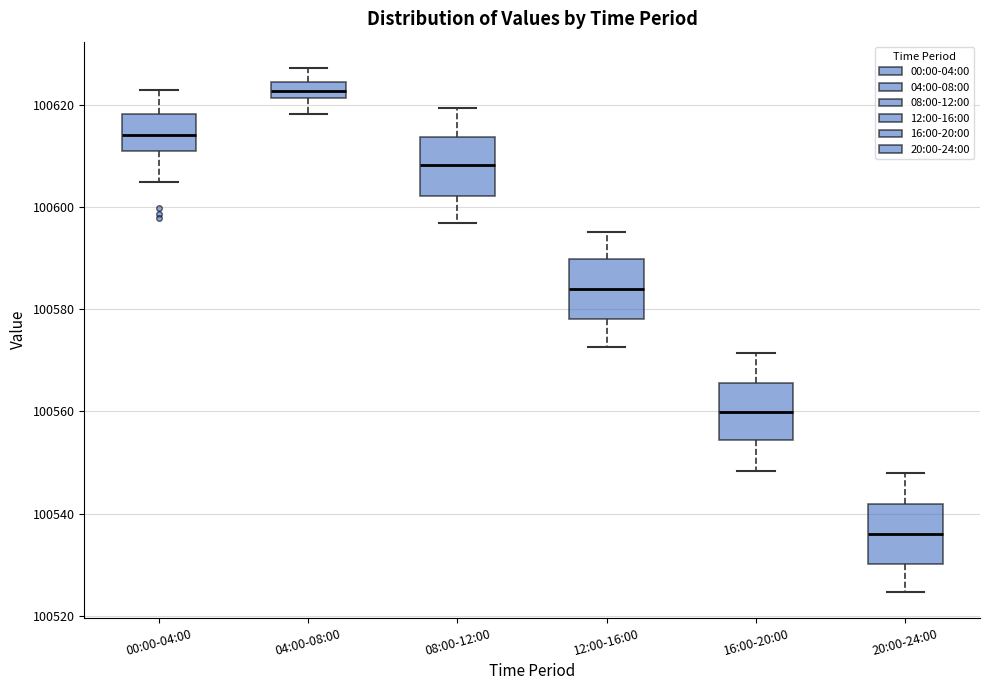

Which box's median line is the highest?

04:00-08:00